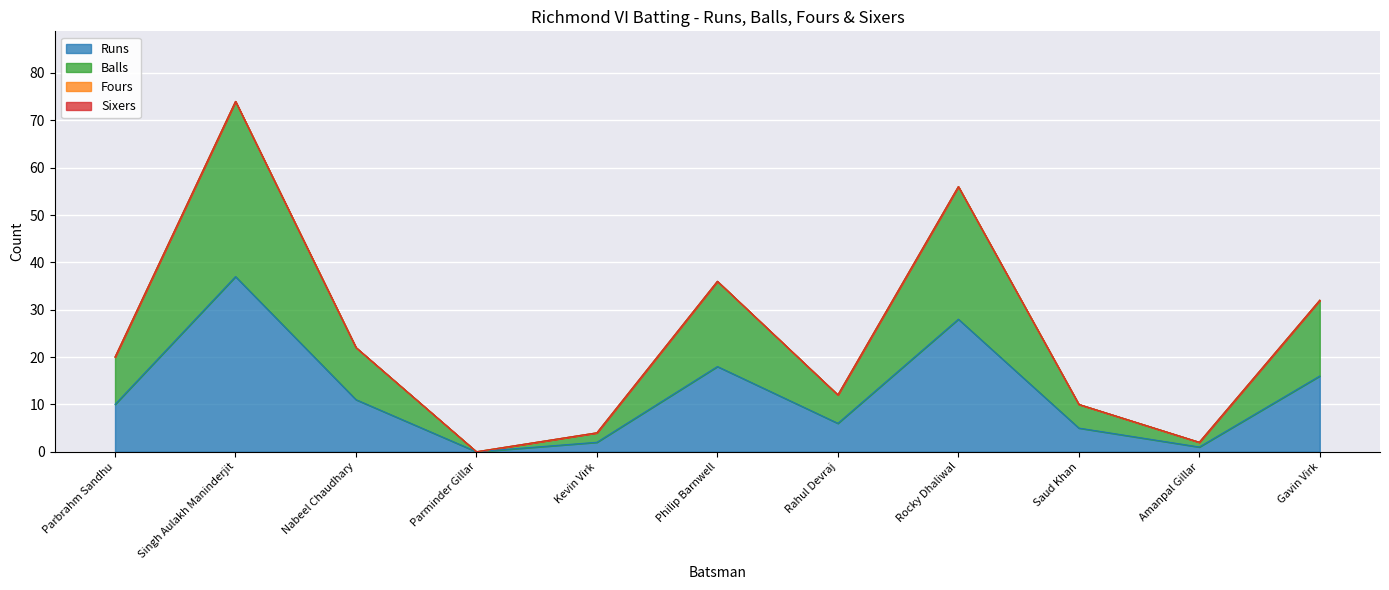

Which category has the highest value in the Runs series?

Singh Aulakh Maninderjit